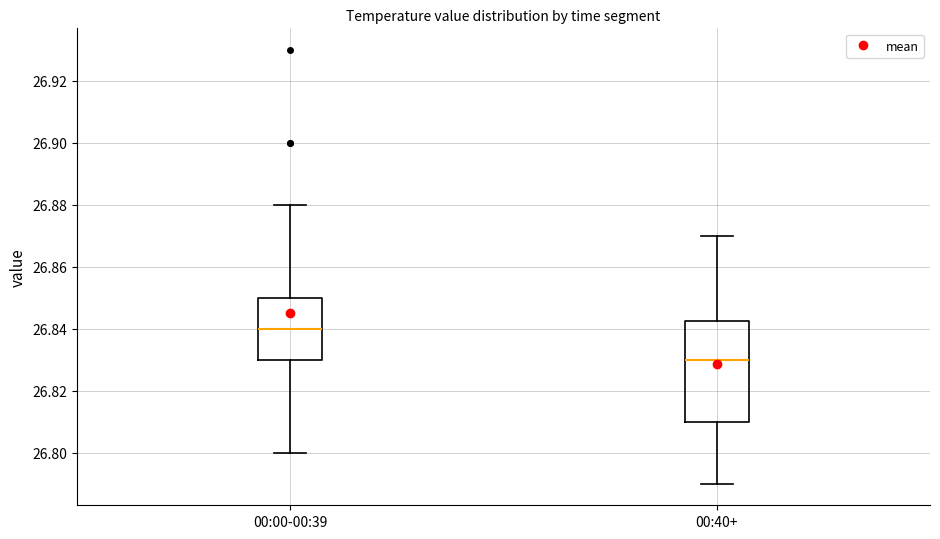

Which box is the tallest, from its lower edge to its upper edge?

00:40+